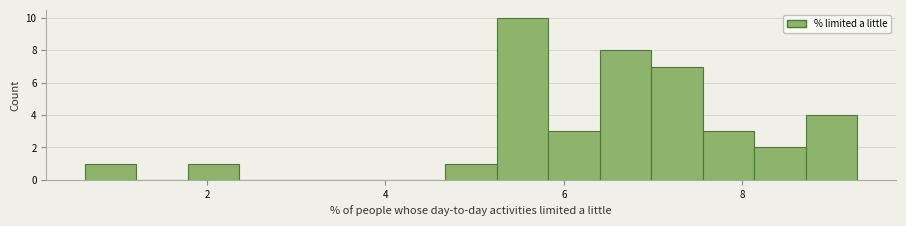

Around what value on the x-axis is the tallest bar? Give the approximate position of its centre, as read against the axis.

5.6